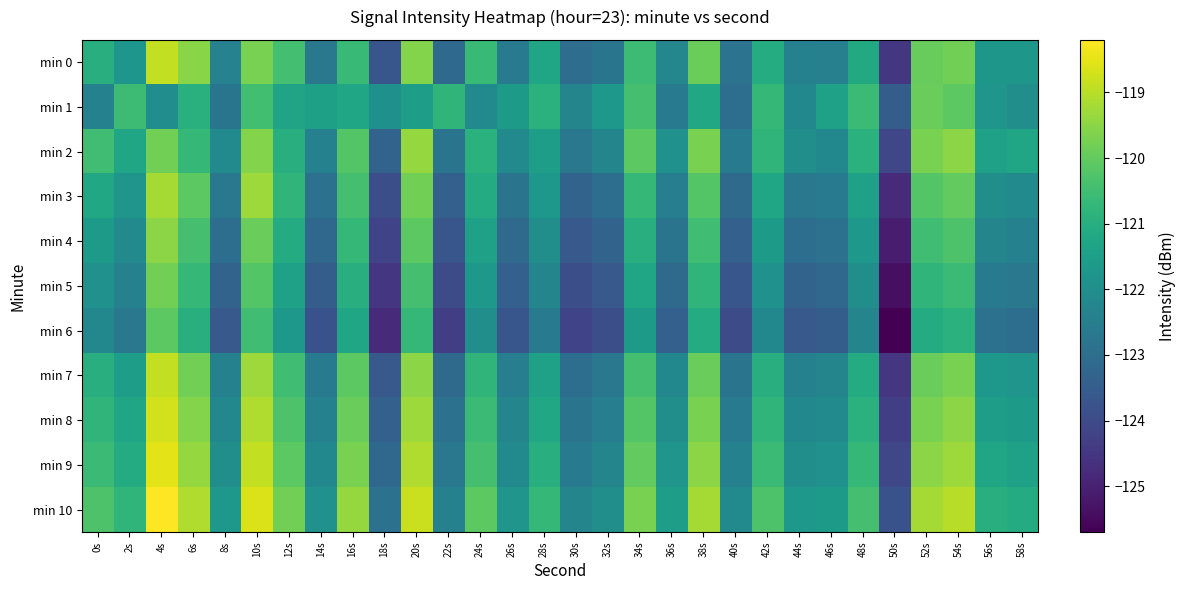

List the series in order of their peak value, lowest first.

min 6, min 1, min 5, min 4, min 2, min 3, min 7, min 0, min 8, min 9, min 10